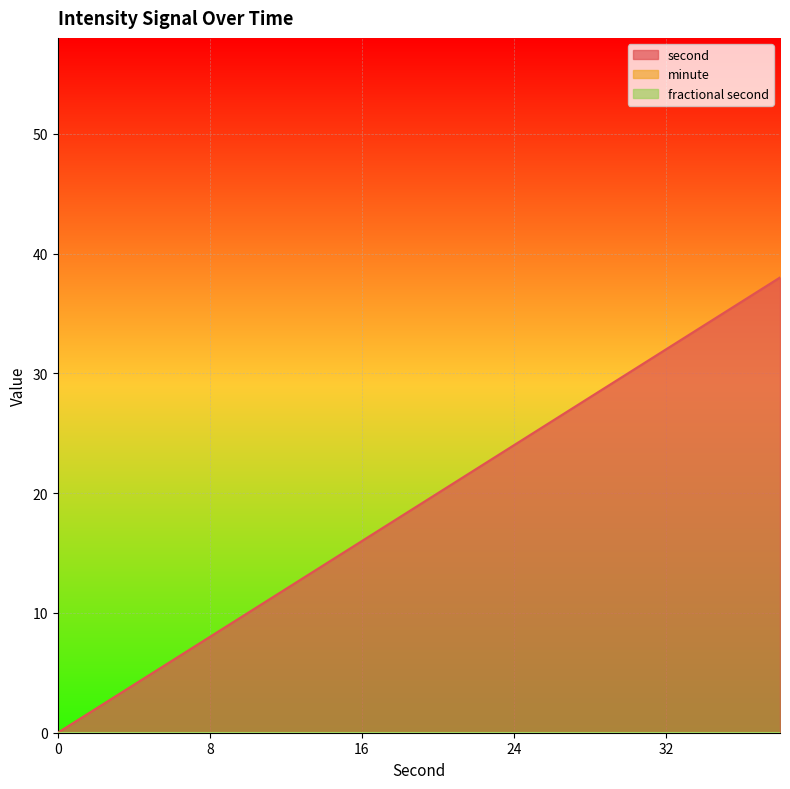

Reading right to left, what are all the values shown in this chart?

second: 38=38	36=36	34=34	32=32	30=30	28=28	26=26	24=24	22=22	20=20	18=18	16=16	14=14	12=12	10=10	8=8	6=6	4=4	2=2	0=0
minute: 38=0	36=0	34=0	32=0	30=0	28=0	26=0	24=0	22=0	20=0	18=0	16=0	14=0	12=0	10=0	8=0	6=0	4=0	2=0	0=0
fractional second: 38=0	36=0	34=0	32=0	30=0	28=0	26=0	24=0	22=0	20=0	18=0	16=0	14=0	12=0	10=0	8=0	6=0	4=0	2=0	0=0